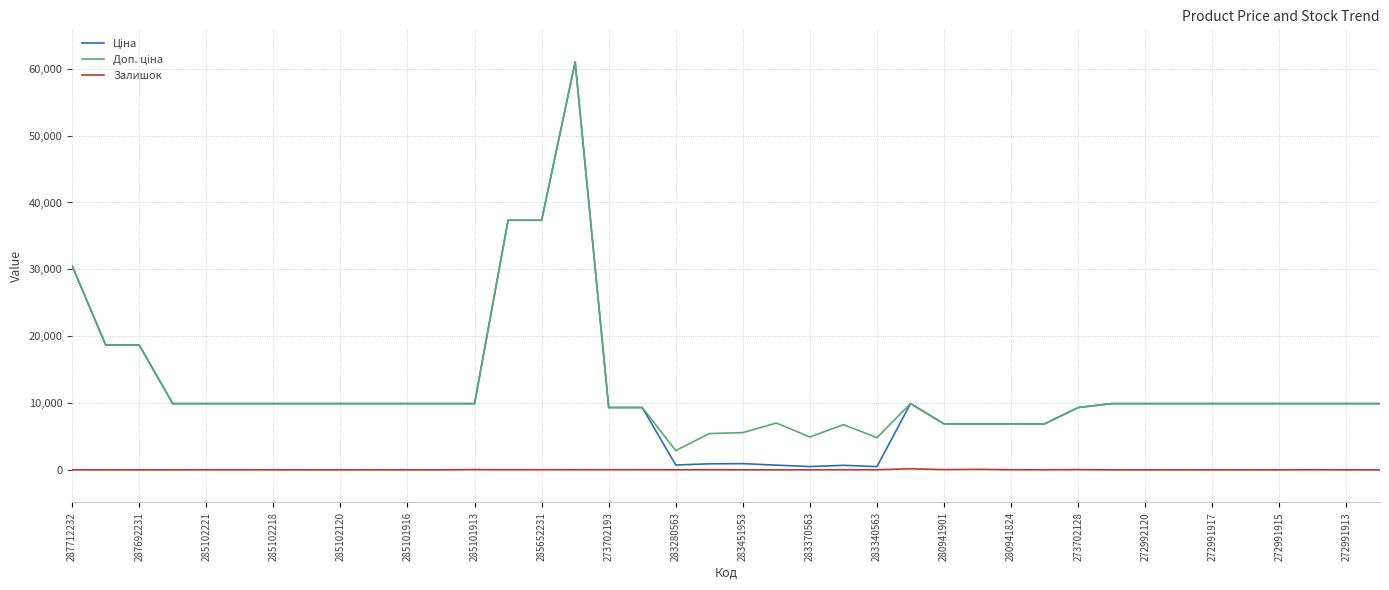

What is the maximum value shown in the chart?

61024.7